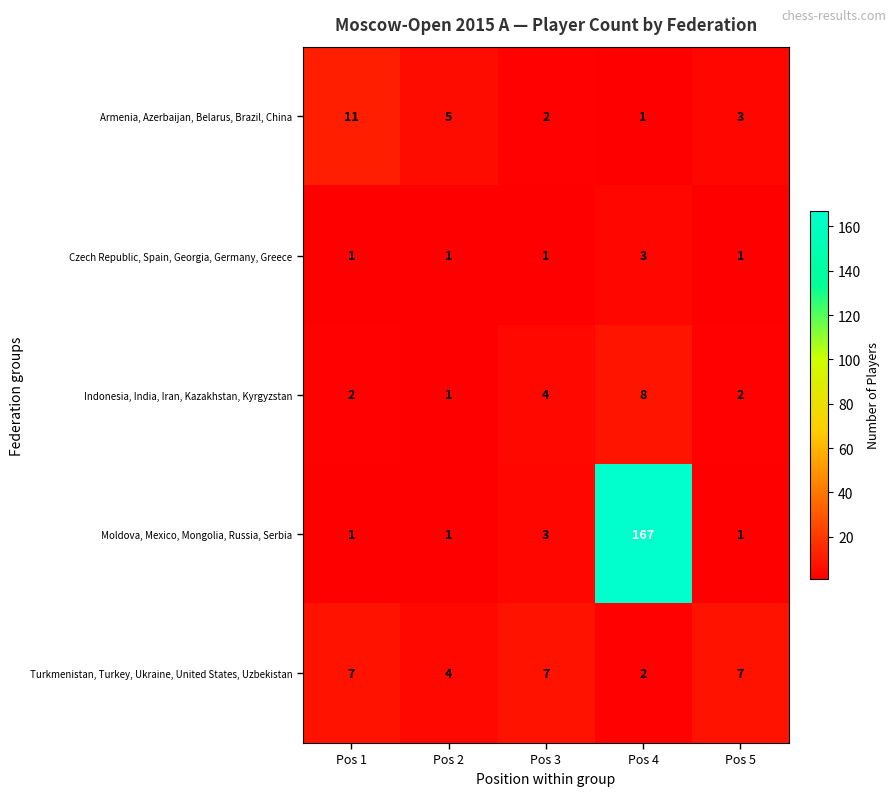

What is the sum of the Moldova, Mexico, Mongolia, Russia, Serbia values at Pos 2 and Pos 4?

168